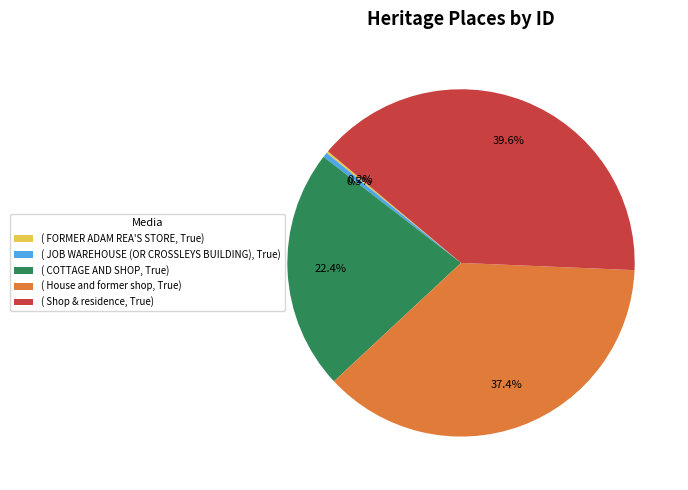

What portion of the pie excludes ( House and former shop, True)?

62.6%